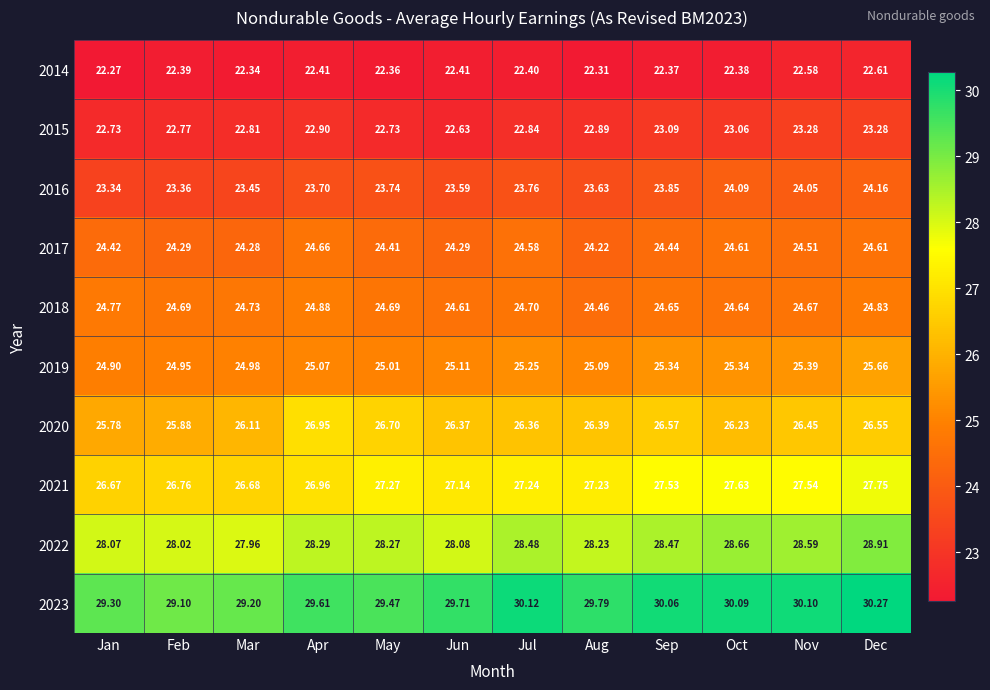

At how many categories does at least one series exceed 22?

12